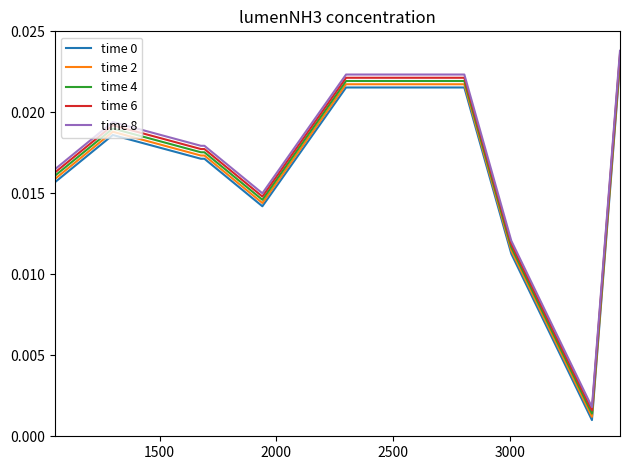

True or false: time 4 and time 8 intersect in this chart.

False